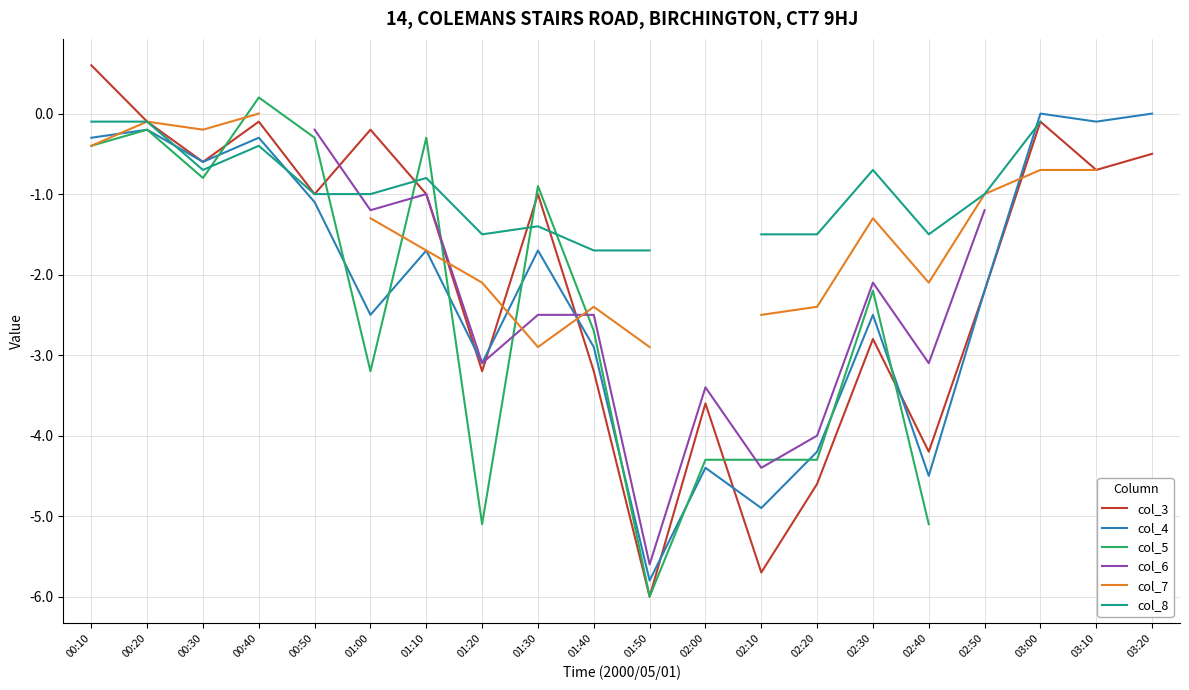

In col_3, how many points are lower than both neighbors (excluding endpoints)?

7